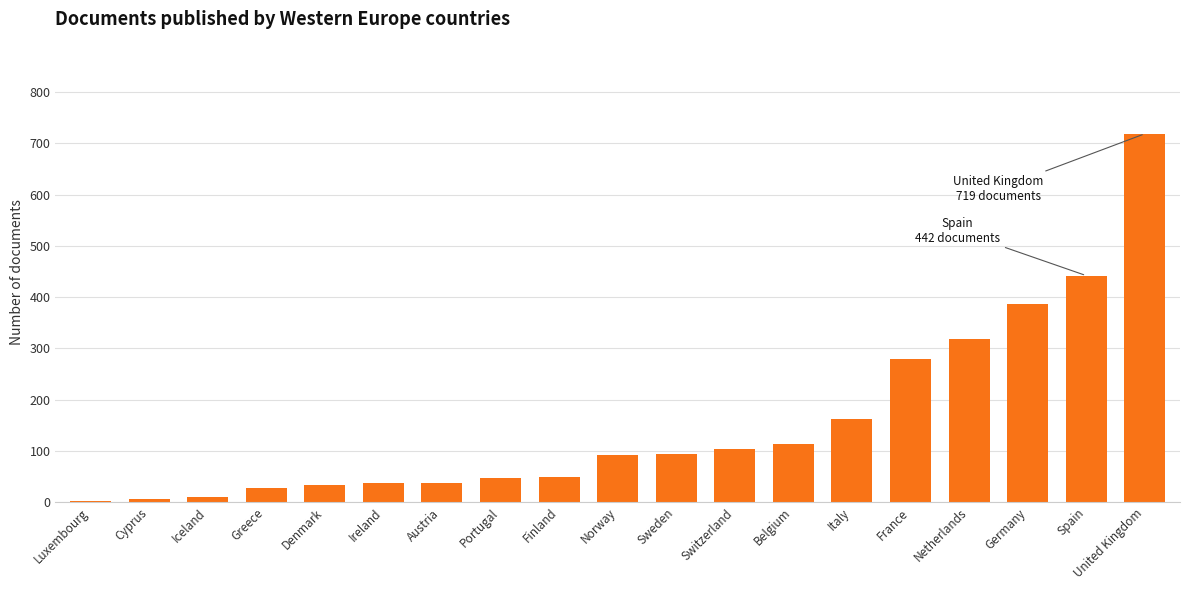

Is it true that the value at Germany is 684?

False